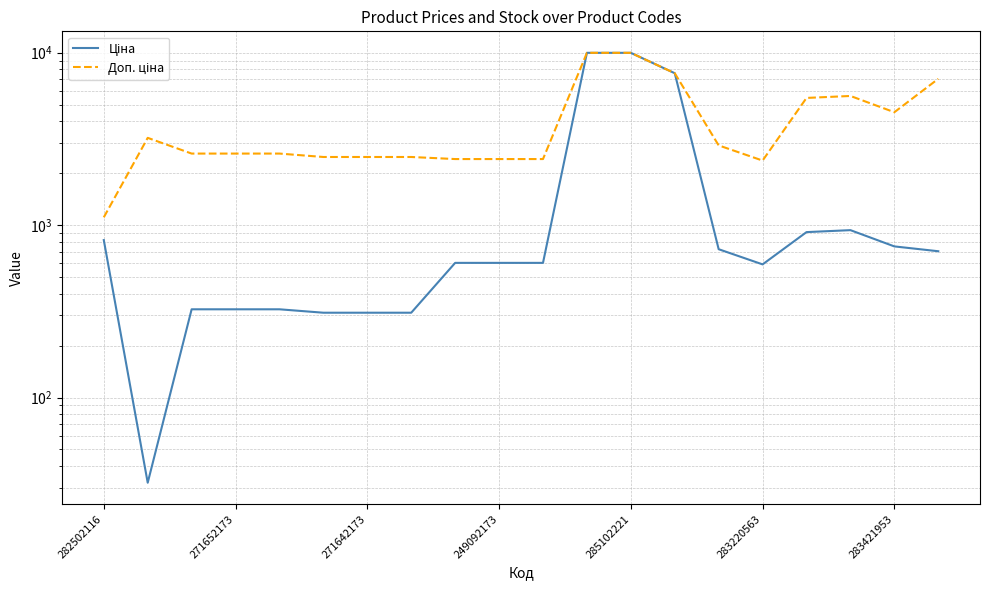

True or false: Ціна and Доп. ціна intersect in this chart.

False